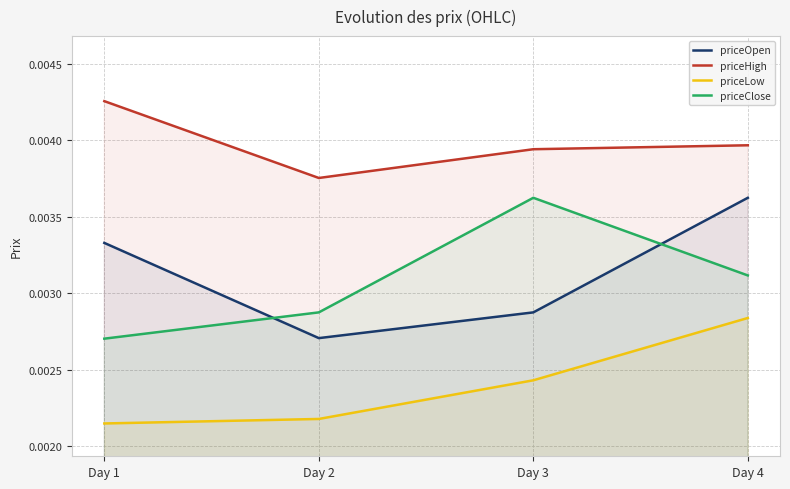

At which label is priceClose closest to 0?

Day 1